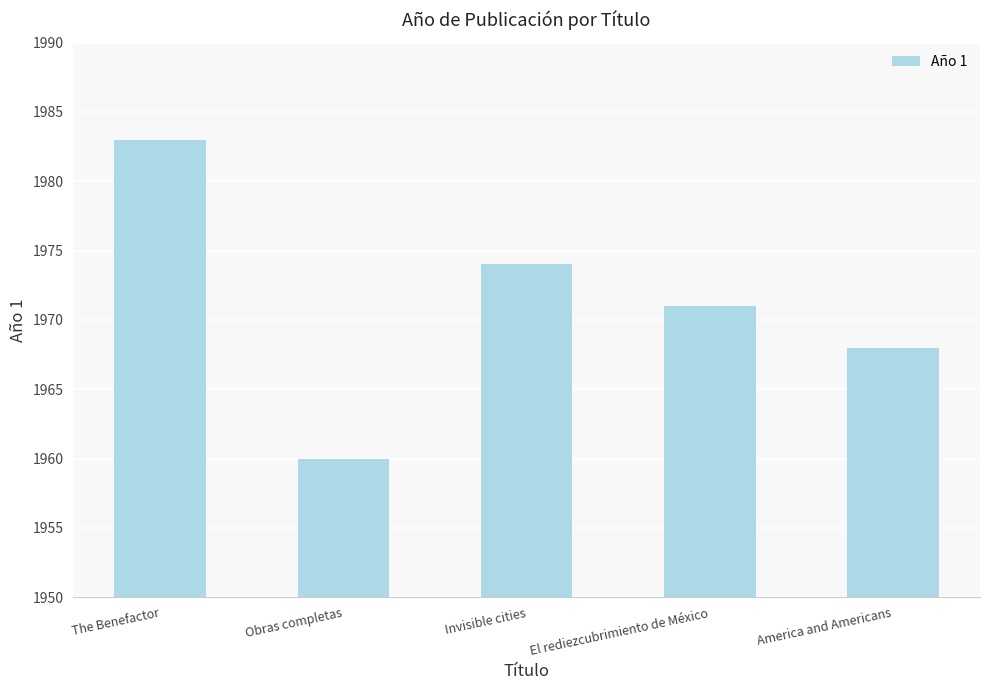

What is the value of the 2nd bar from the left?

1960